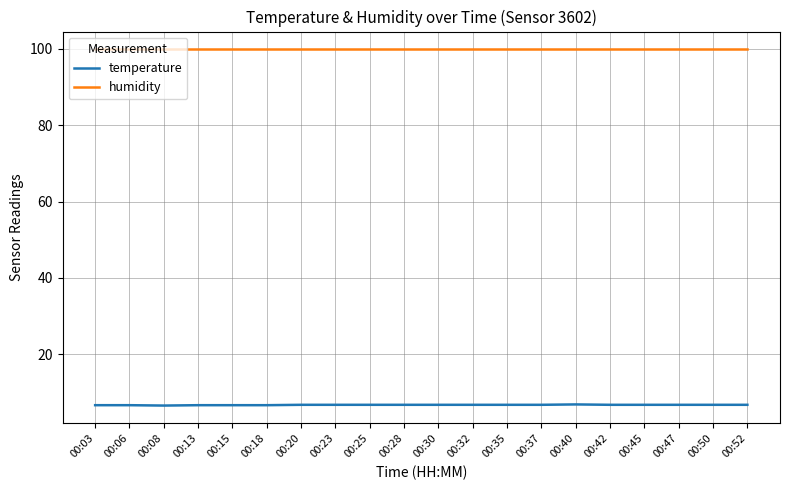

What is the minimum value for temperature?

6.5